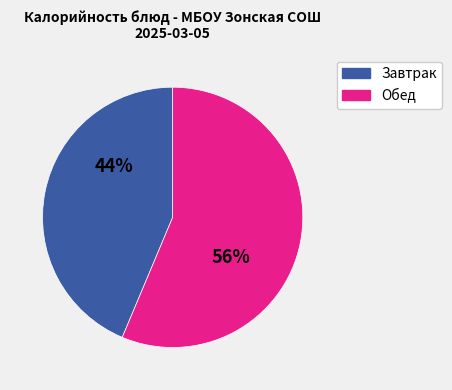

Is there any slice that represents more than half of the pie?

Yes